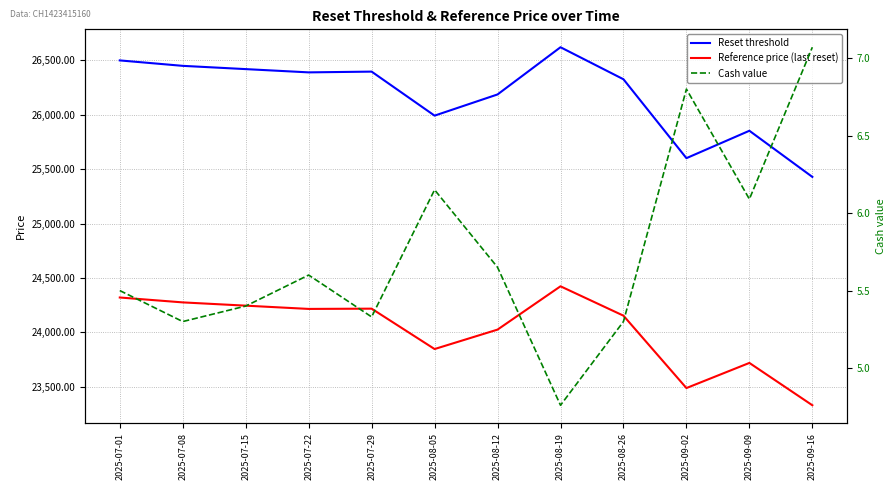

True or false: Reference price (last reset) and Reset threshold intersect in this chart.

False